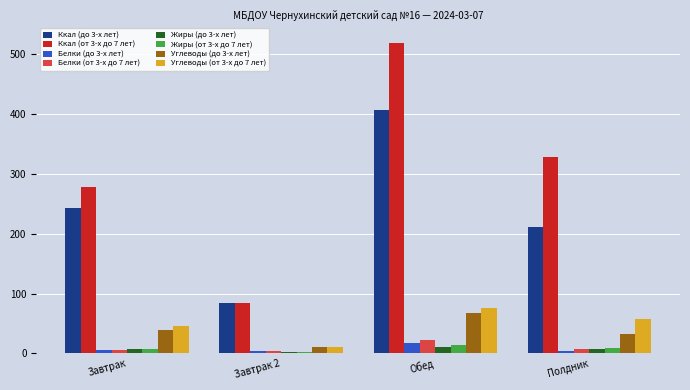

Which category has the highest value in the Ккал (от 3-х до 7 лет) series?

Обед